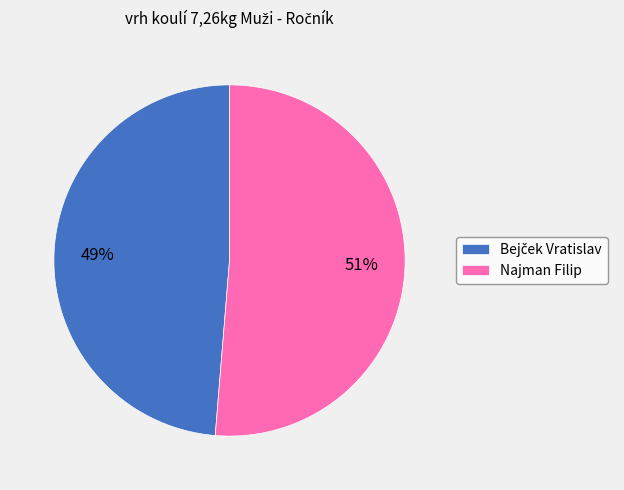

How many segments does this pie chart have?

2